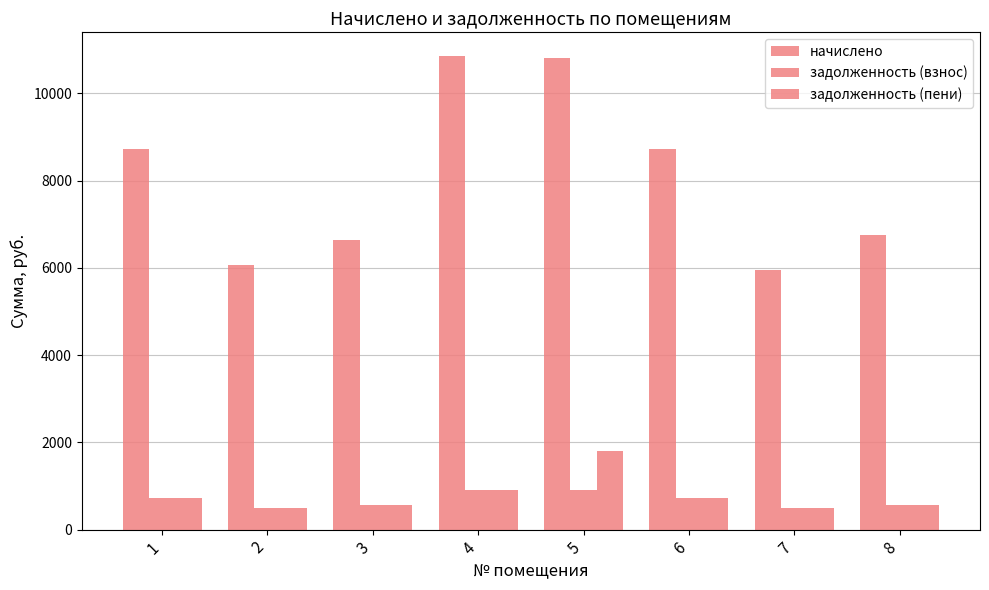

How many data points in задолженность (взнос) are less than 725?

4